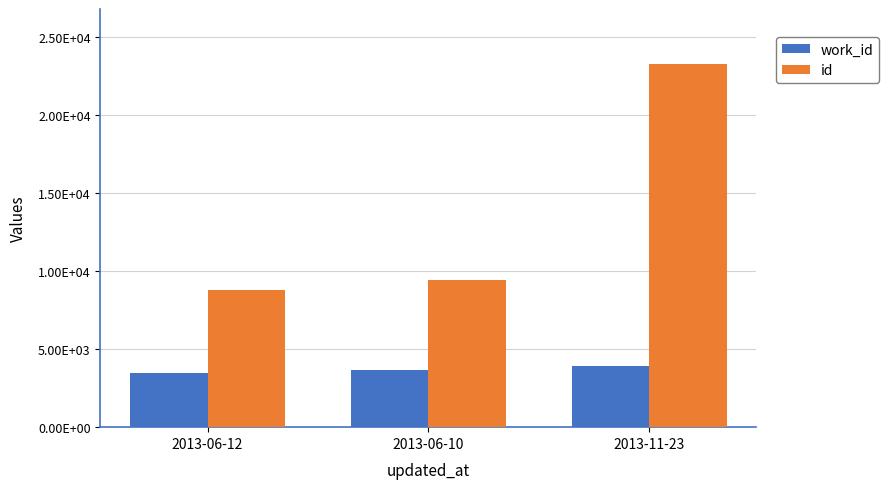

Are the bars horizontal?

No